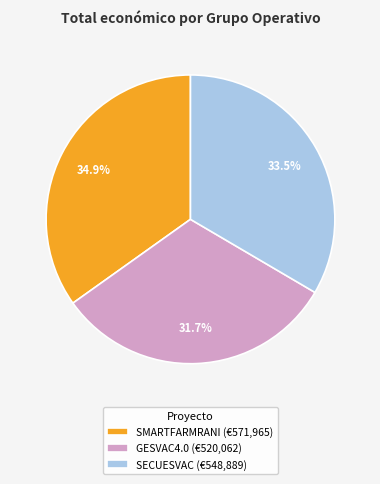

Between SECUESVAC and SMARTFARMRANI, which is larger?

SMARTFARMRANI